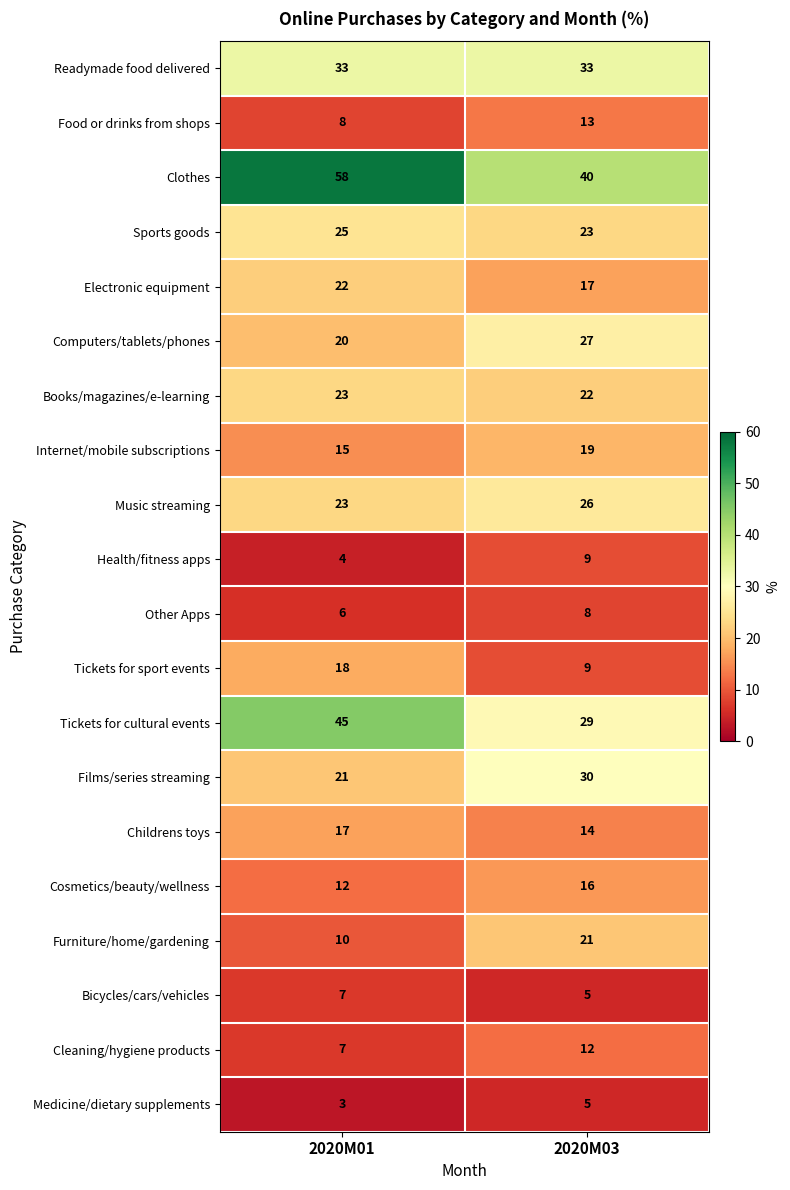

Rank the categories by Sports goods value from lowest to highest.

2020M03, 2020M01